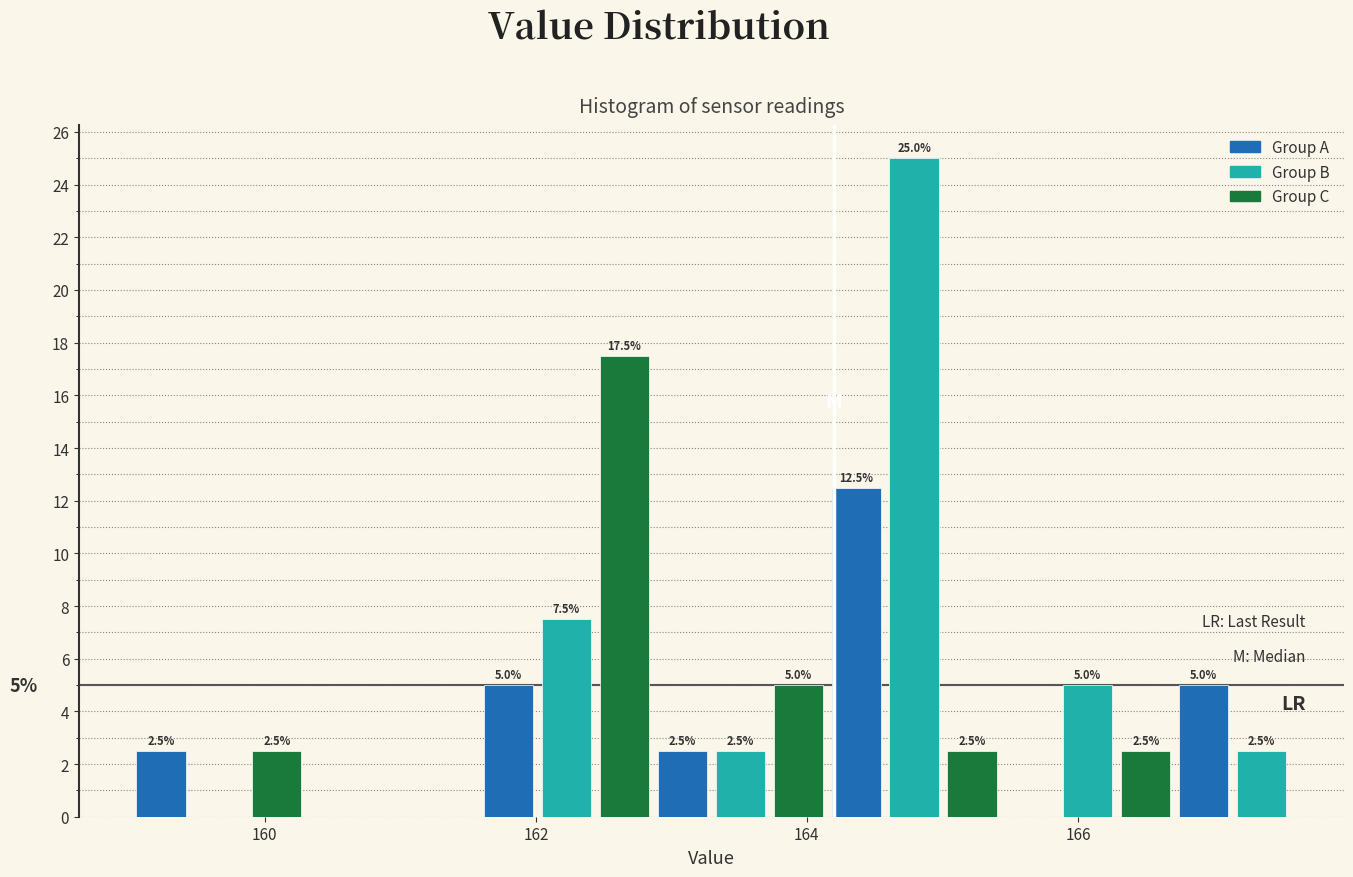

Around what value on the x-axis is the tallest bar? Give the approximate position of its centre, as read against the axis.

164.8